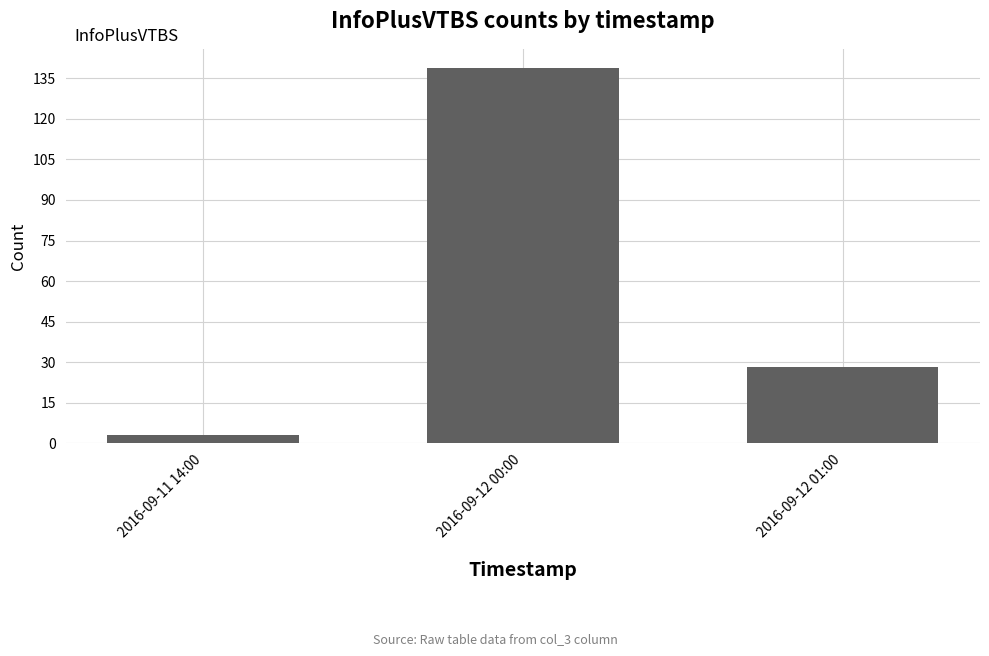

Count the values in the range 3 to 139.

3